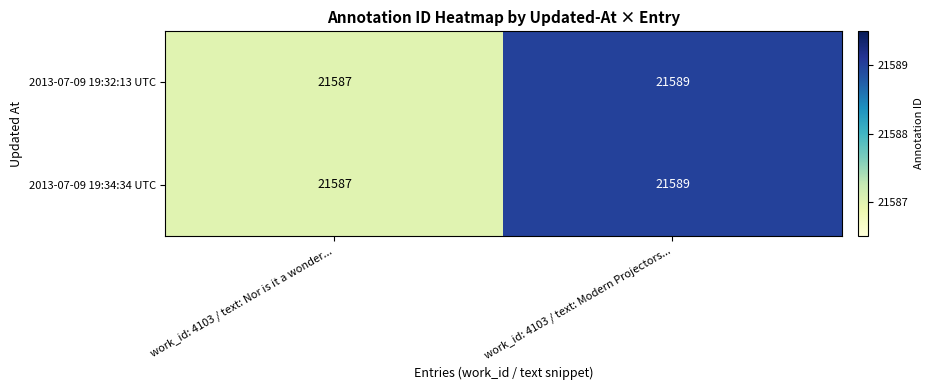

At which category does the chart reach its minimum across all series?

work_id: 4103 / text: Nor is it a wonder...